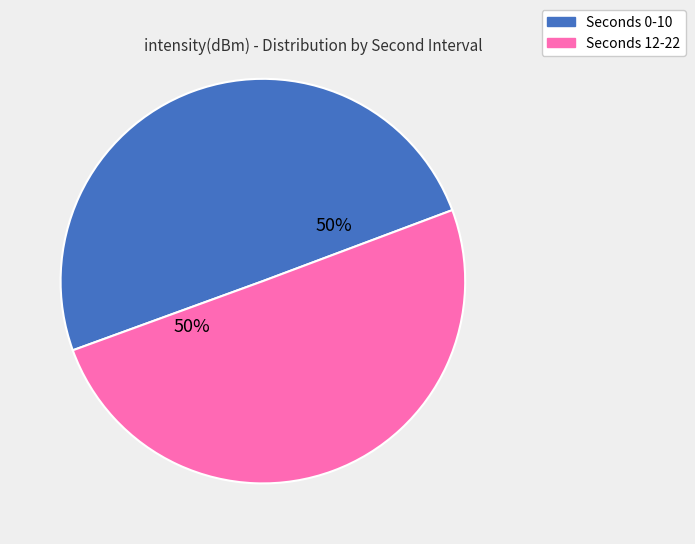

To the nearest percent, what is the average slice percentage?

50%